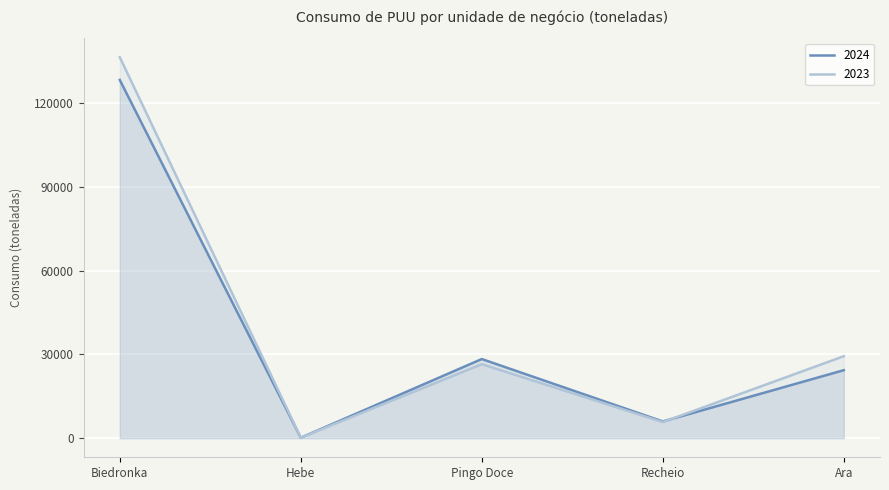

The value of 2024 at Hebe is 188. True or false?

True